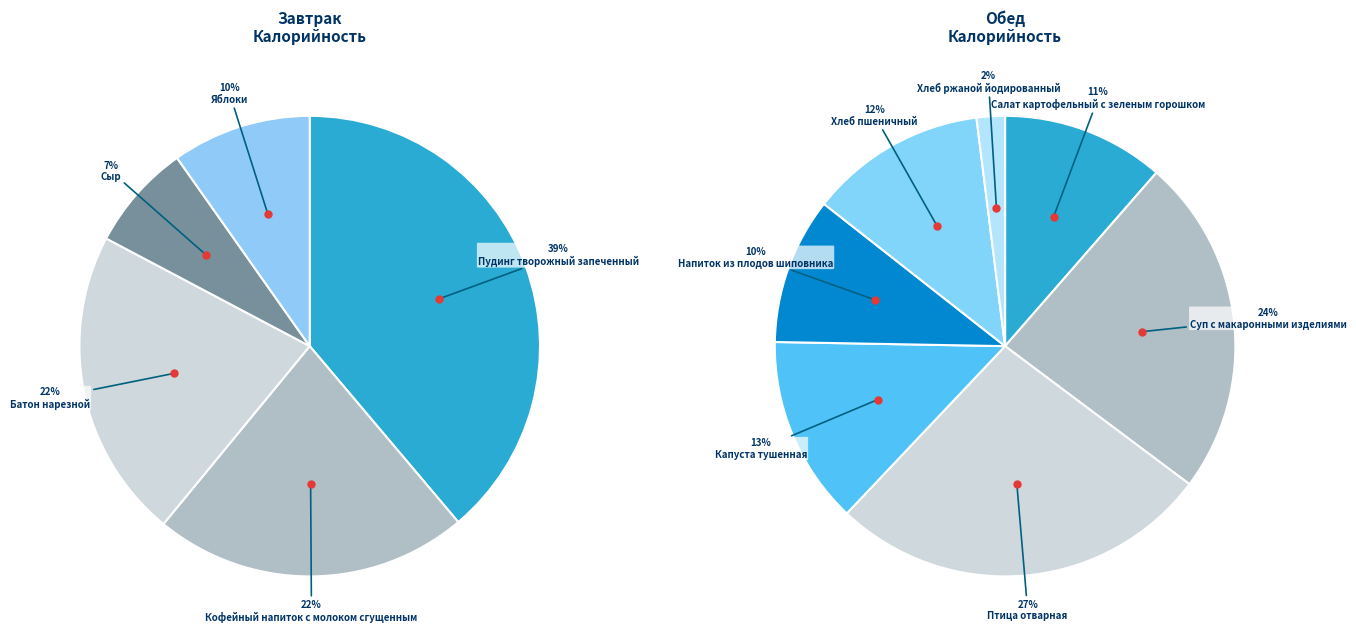

Which category has the smallest portion of the pie?

Хлеб ржаной йодированный